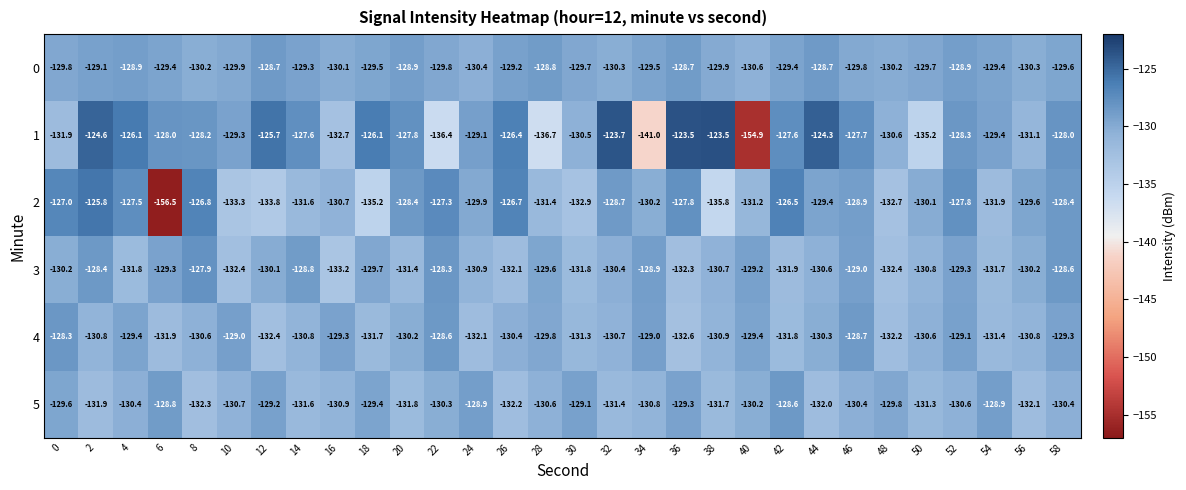

At which label is 3 closest to -130?

12